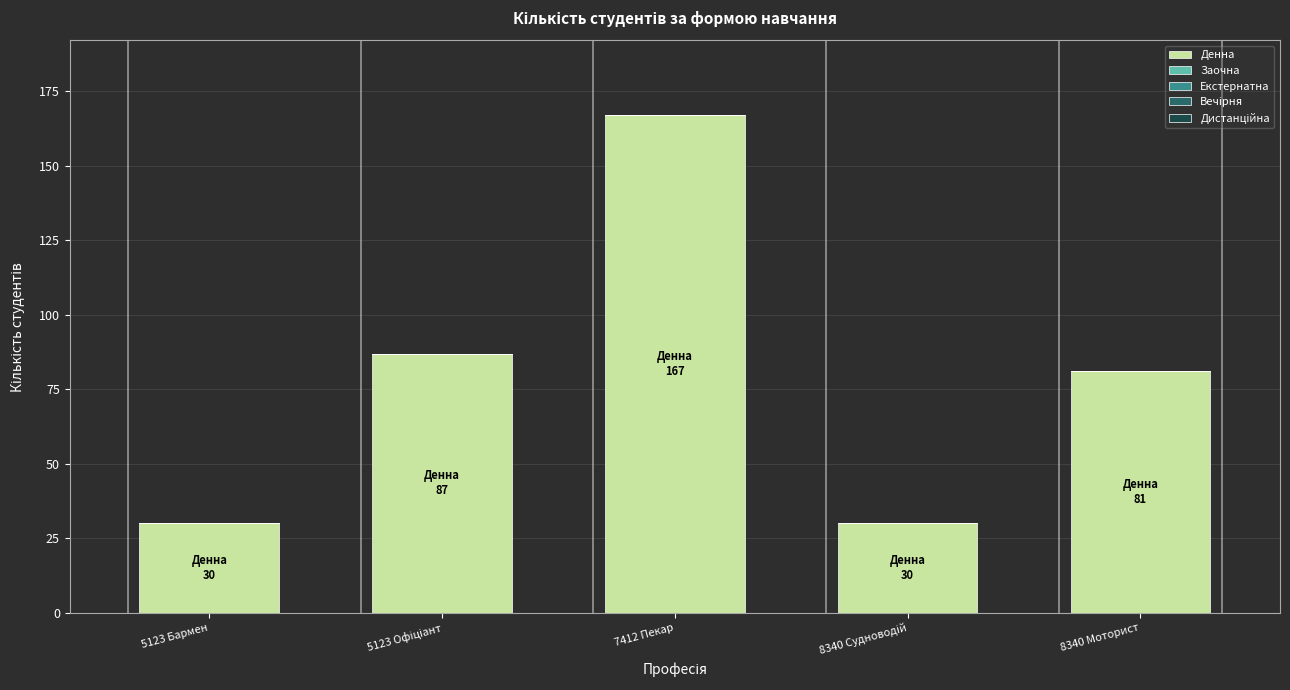

What is the ratio of the value at 7412 Пекар to the value at 5123 Бармен?

5.6